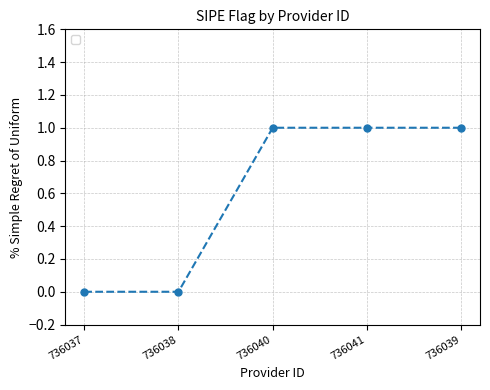

What is the change in value from 736037 to 736041?

+1